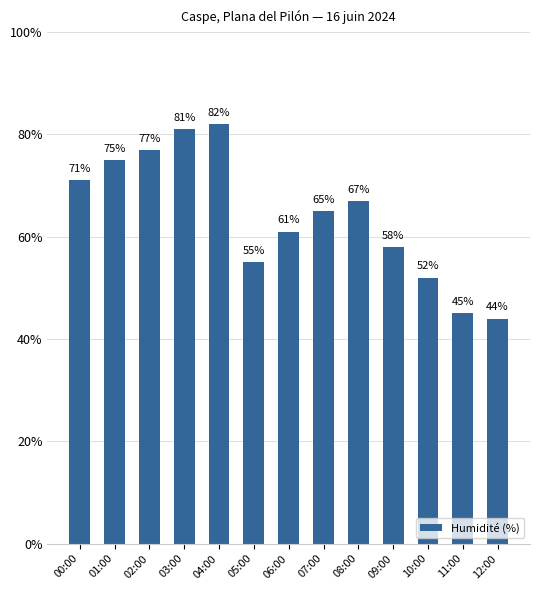

How many data points does each series have?

13